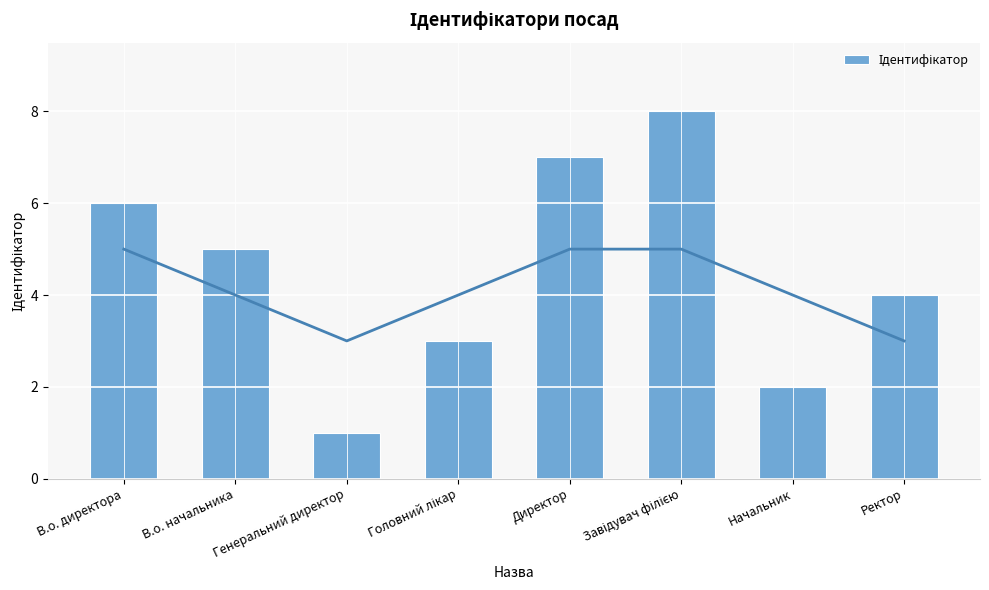

What is the minimum value shown in the chart?

1